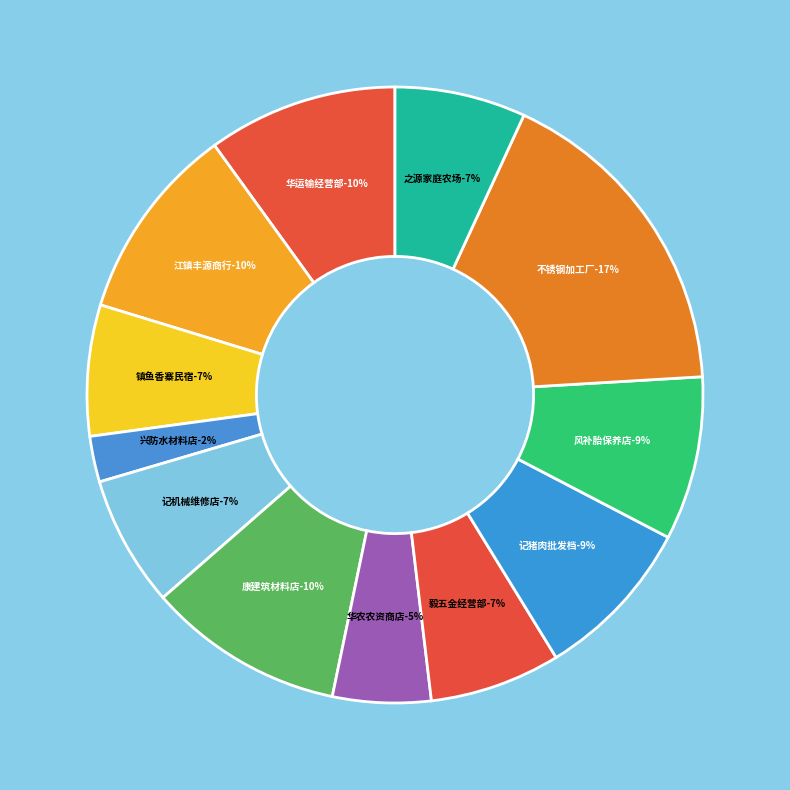

Which slice is the largest?

东源县灯塔镇立业不锈钢加工厂